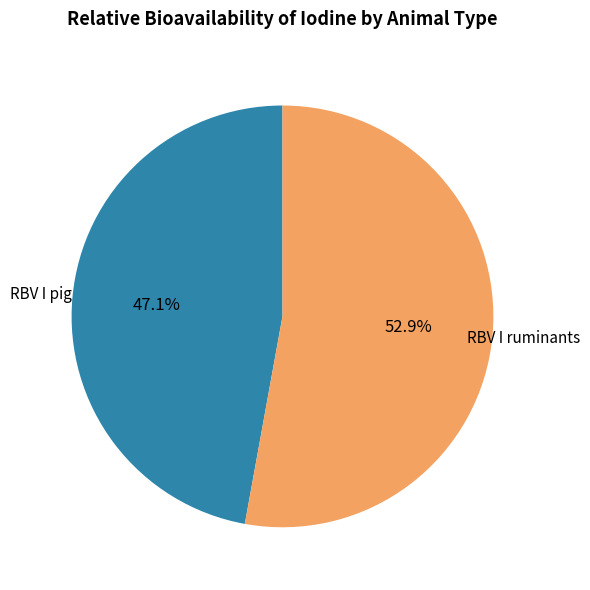

To the nearest percent, what is the difference between the RBV I pig and RBV I ruminants slice percentages?

6%